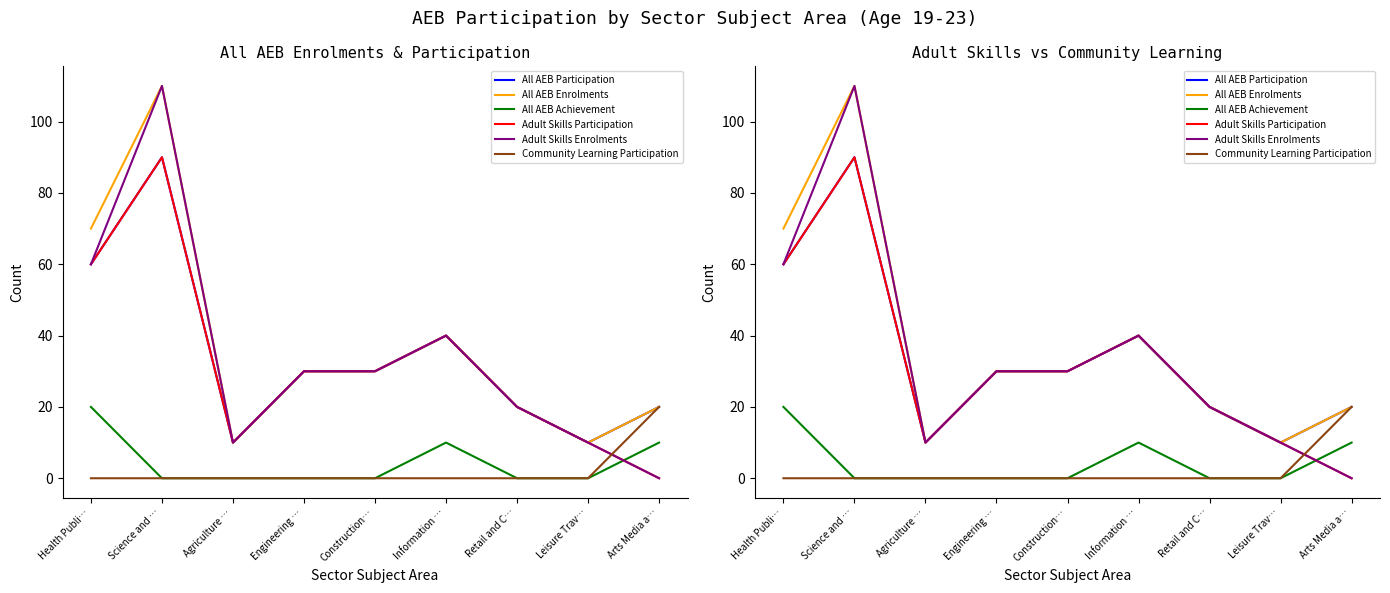

The All AEB Participation series shows 16 at Engineering …. True or false?

False